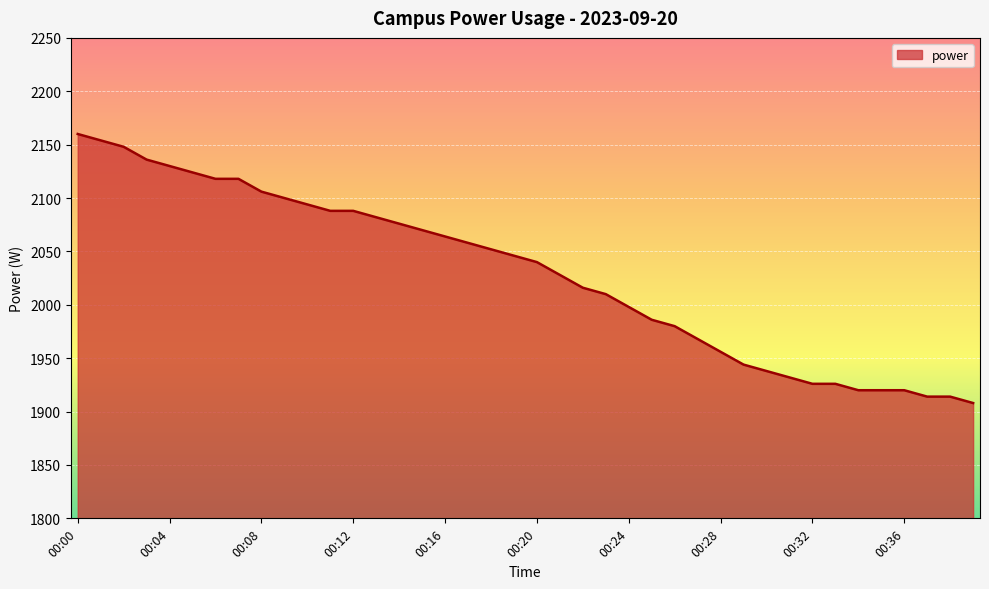

What is the difference between the maximum and minimum values?

252